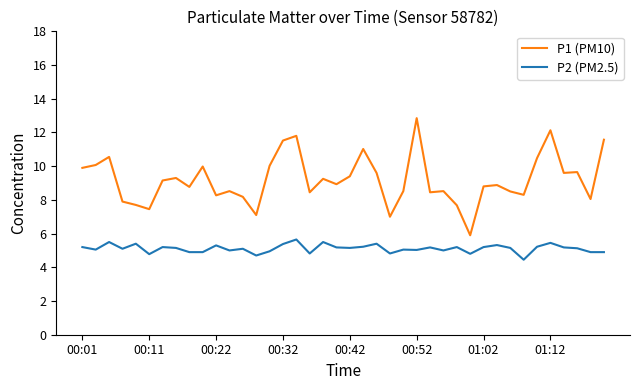

What is the lowest value of the P2 (PM2.5) series?

4.5